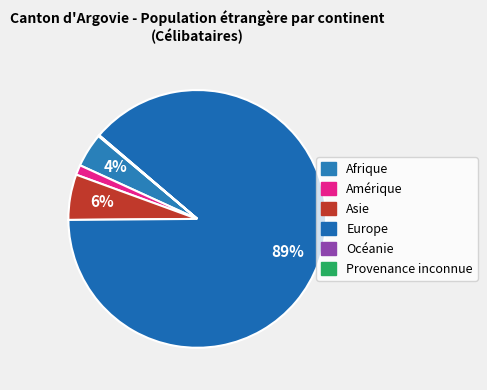

To the nearest percent, what percentage of the pie is Afrique?

4%